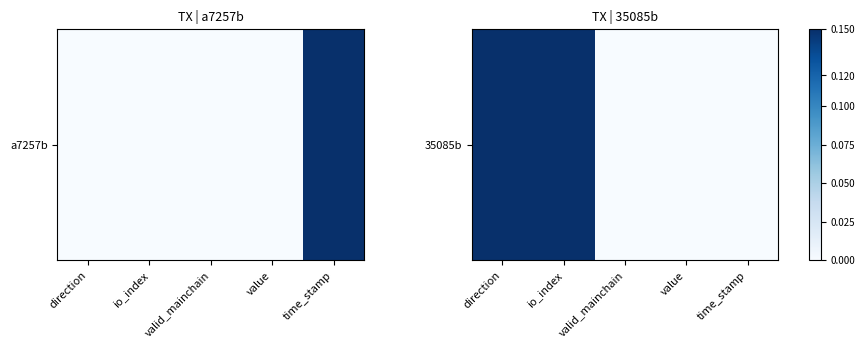

What is the change in value from direction to valid_mainchain?

-0.1